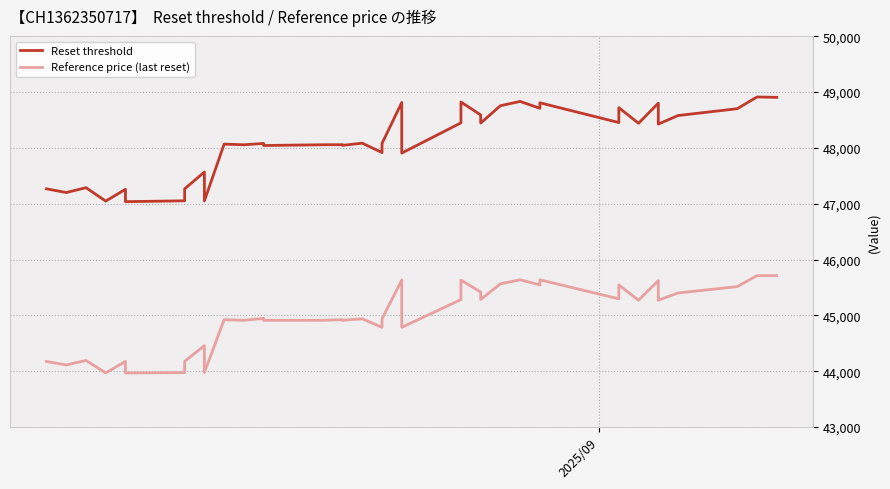

The value of Reference price (last reset) at 5 is 76348.4. True or false?

False